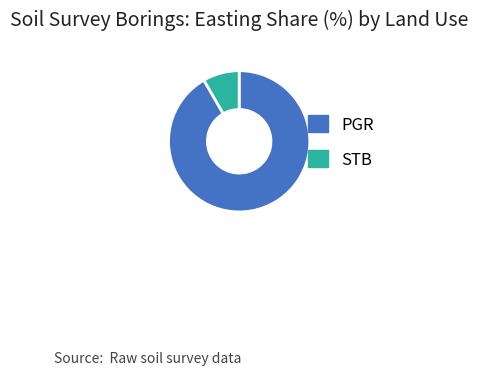

Is it true that PGR is 99% of the pie?

False